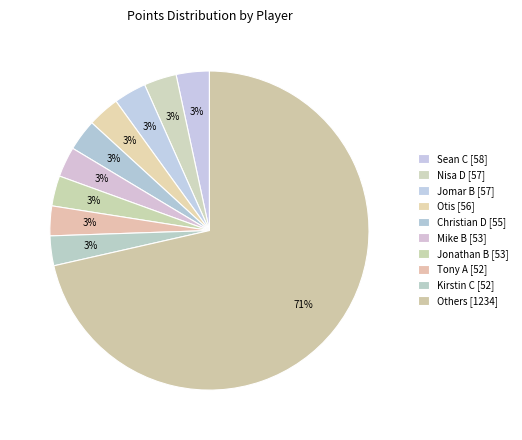

Which slice is the largest?

Others [1234]